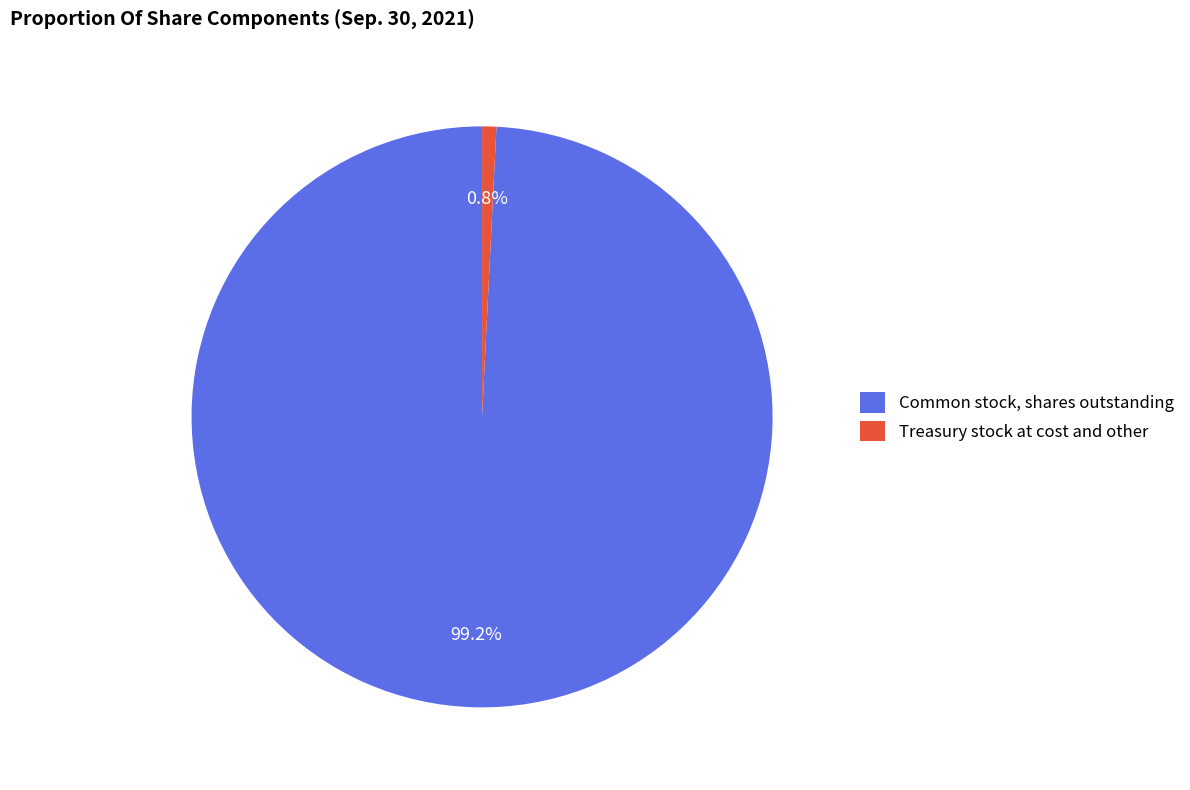

Does any single category account for the majority?

Yes